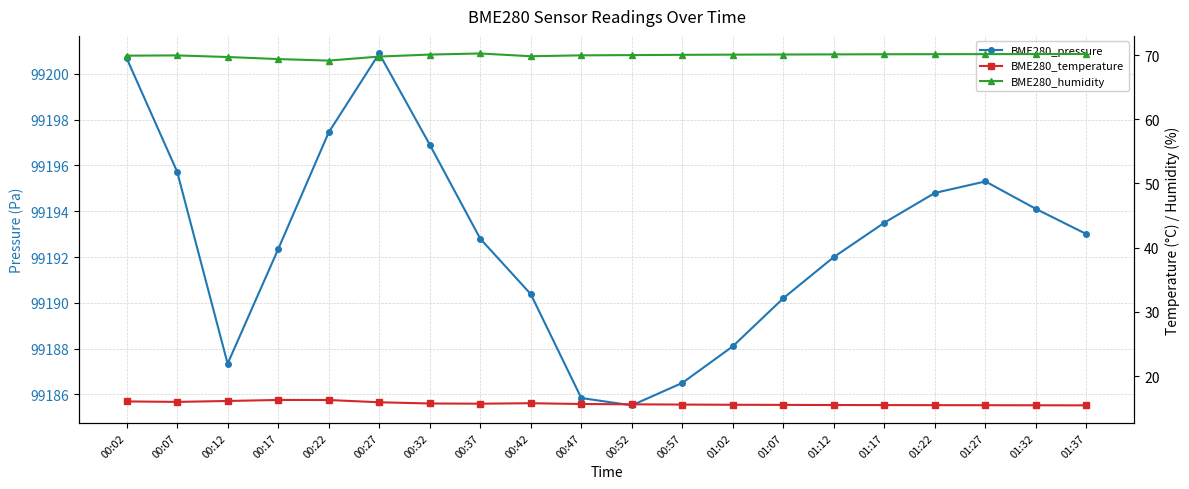

At which label is BME280_pressure closest to 99193?

01:37